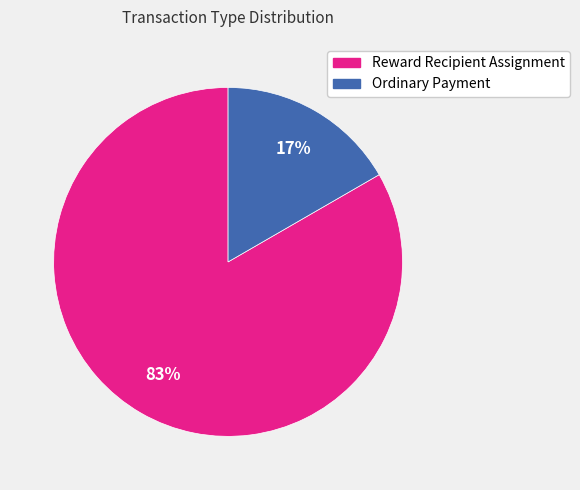

Which category has the biggest portion of the pie?

Reward Recipient Assignment